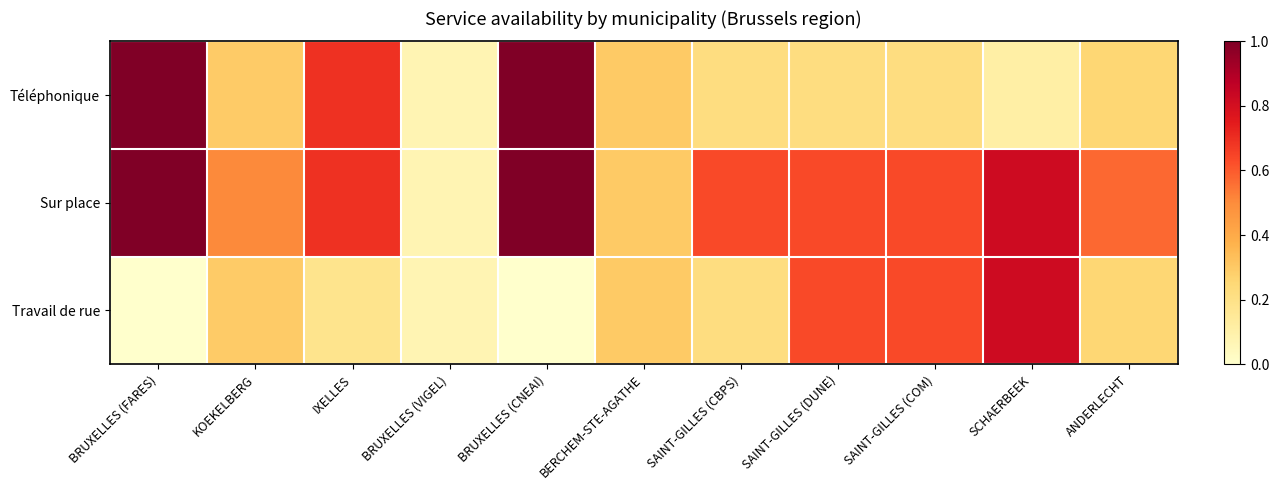

Rank the series by their maximum value, from highest to lowest.

Téléphonique, Sur place, Travail de rue